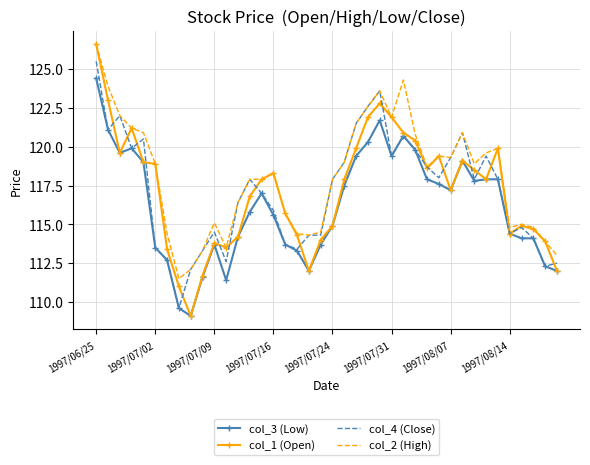

Which series has the largest range (max minus min)?

col_1 (Open)